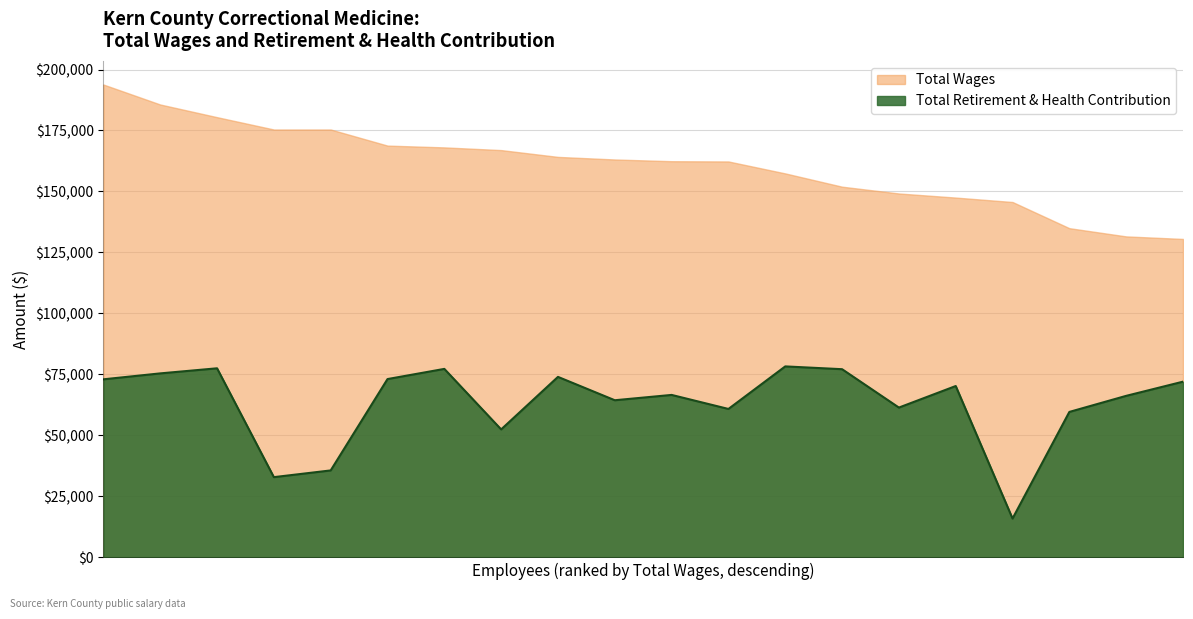

How many lines are shown in the chart?

2